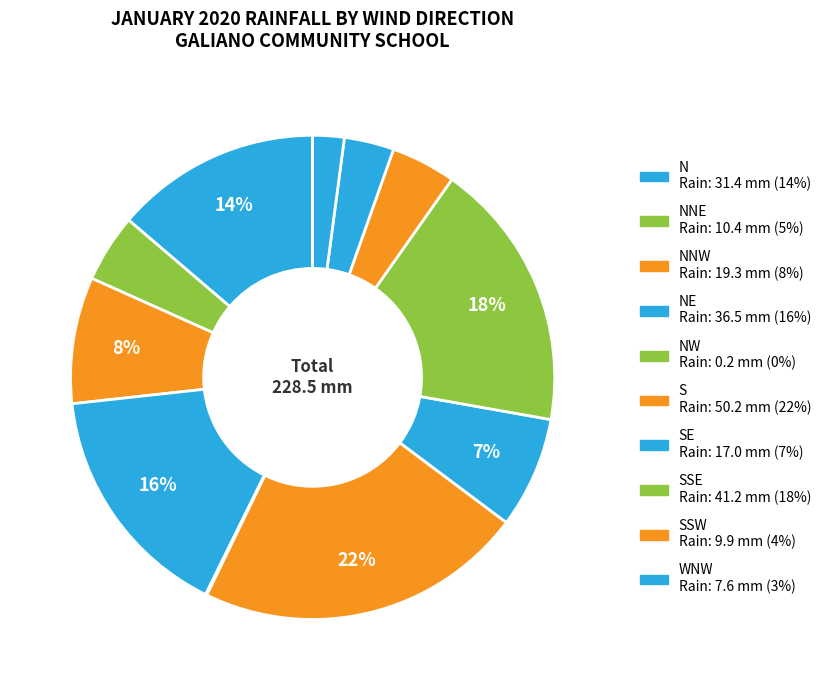

How many slices are in this pie chart?

11